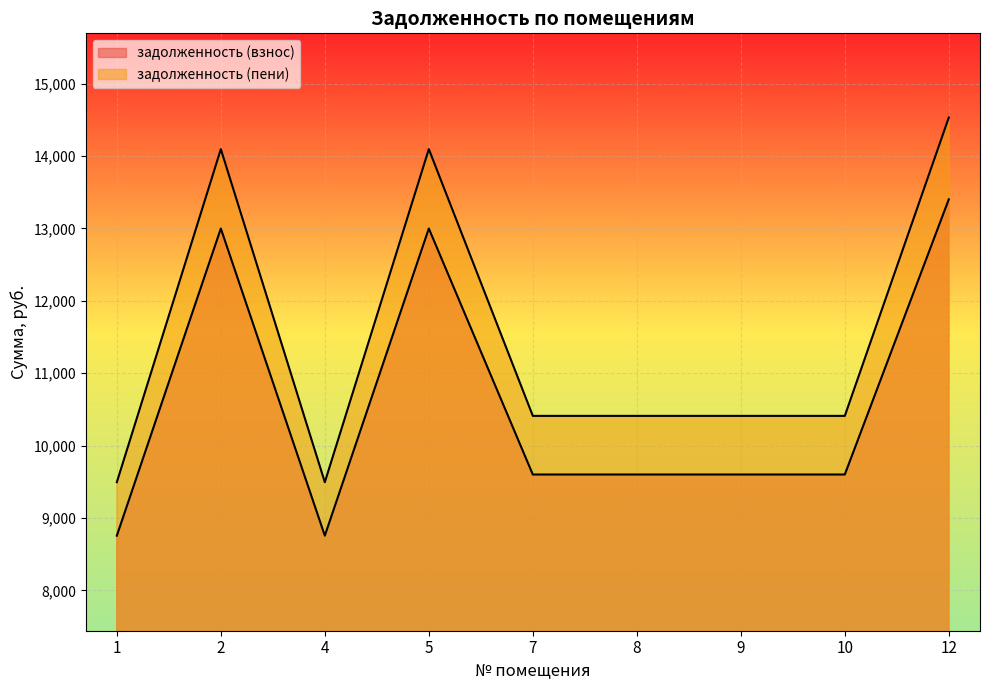

True or false: задолженность (взнос) and задолженность (пени) intersect in this chart.

False